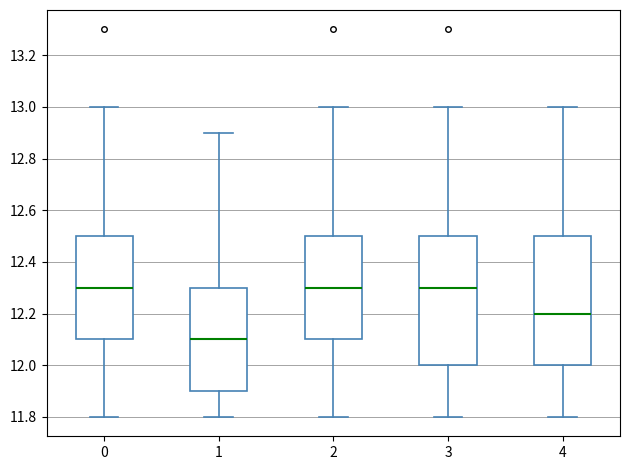

Where does the upper whisker of the box at x = 0 end on the y-axis? The values are not printed on the chart, so give them approximately, as read against the axis.

13.0